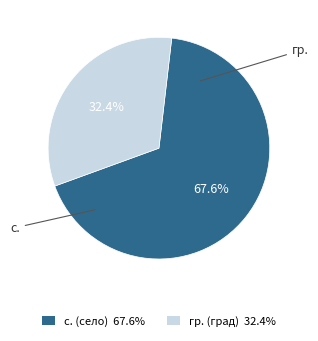

True or false: гр. accounts for 22% of the total.

False